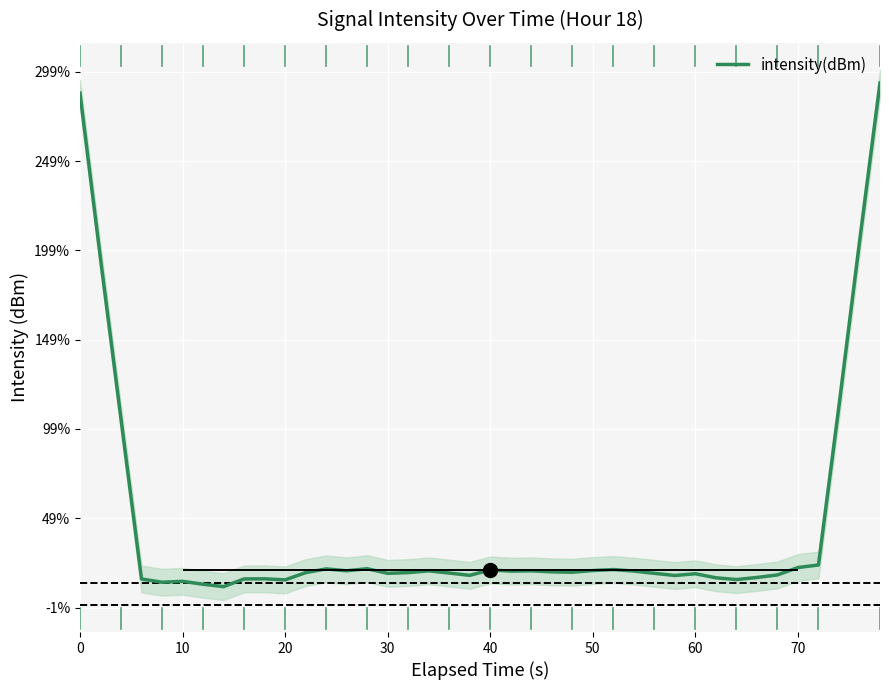

How many points are higher than both their immediate neighbors (excluding endpoints)?

9